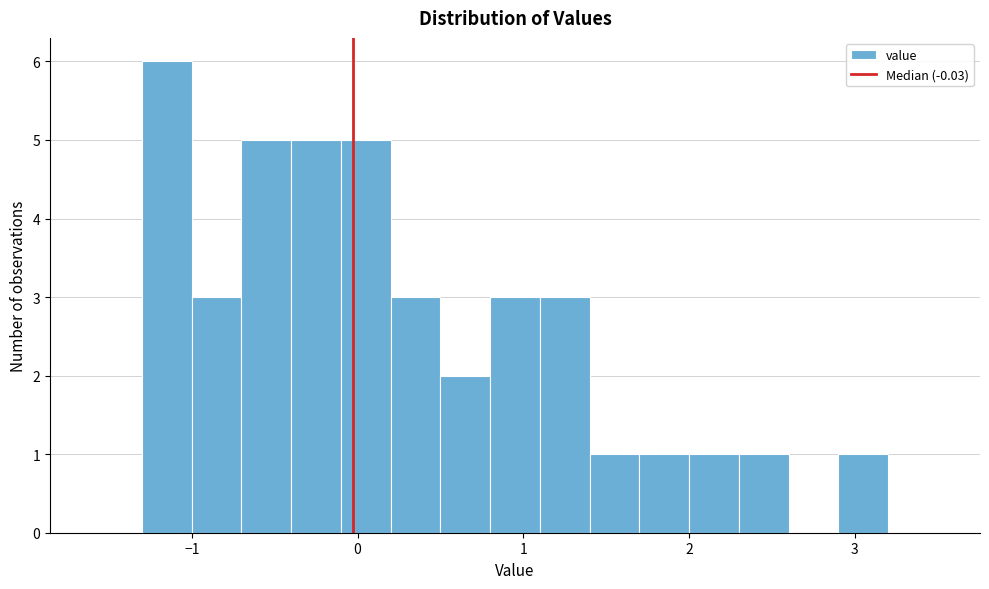

Read against the x-axis, roughly where is the centre of the tallest bar?

-1.1